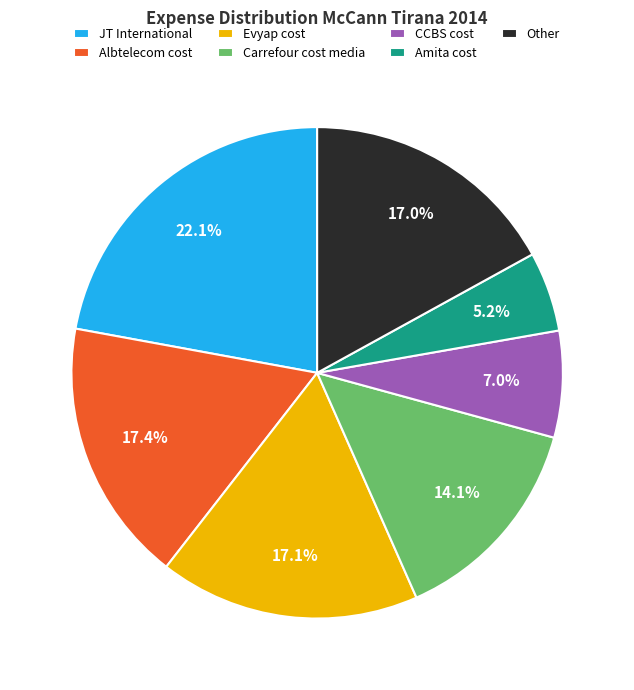

Is there a majority slice in this chart?

No